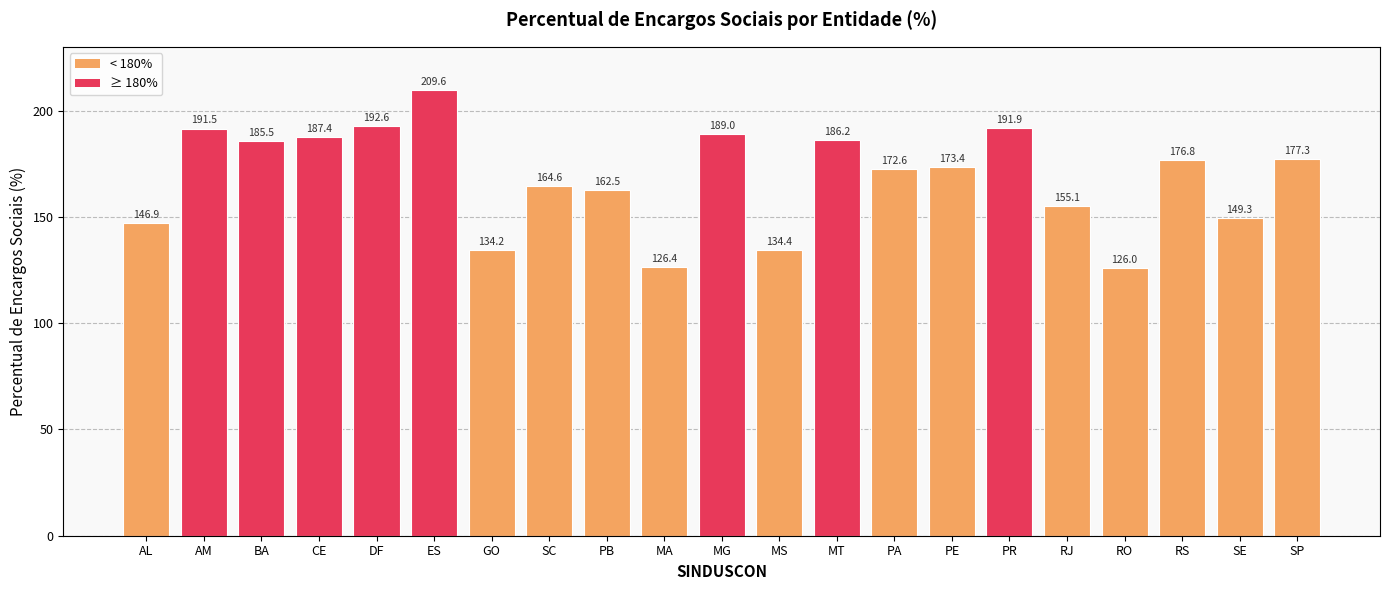

Does the chart contain any negative values?

No